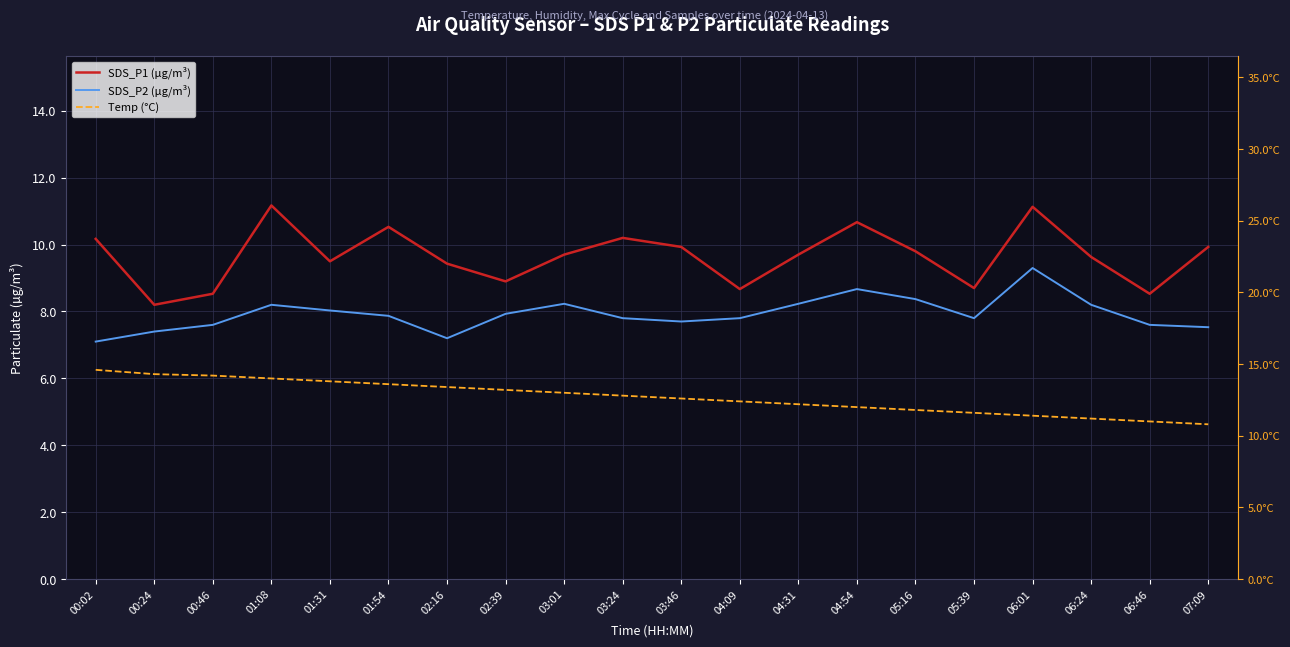

What is the difference between the maximum and minimum values in the SDS_P1 (µg/m³) series?

3.0